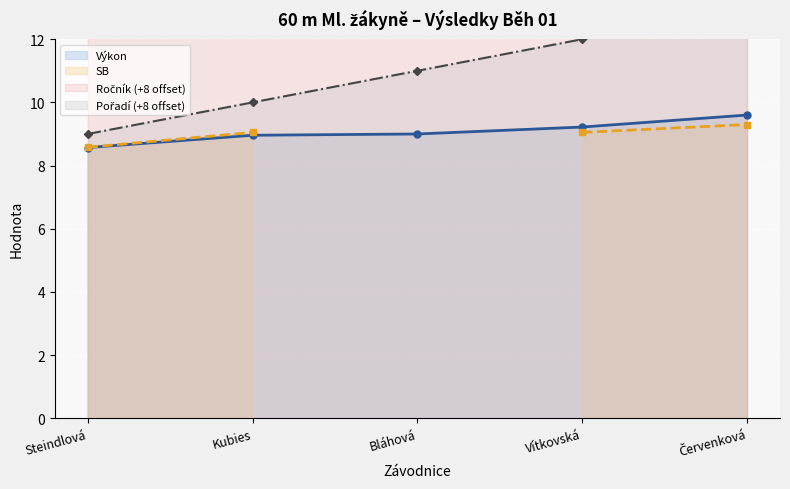

True or false: Výkon has more than 2 interior local peaks.

False